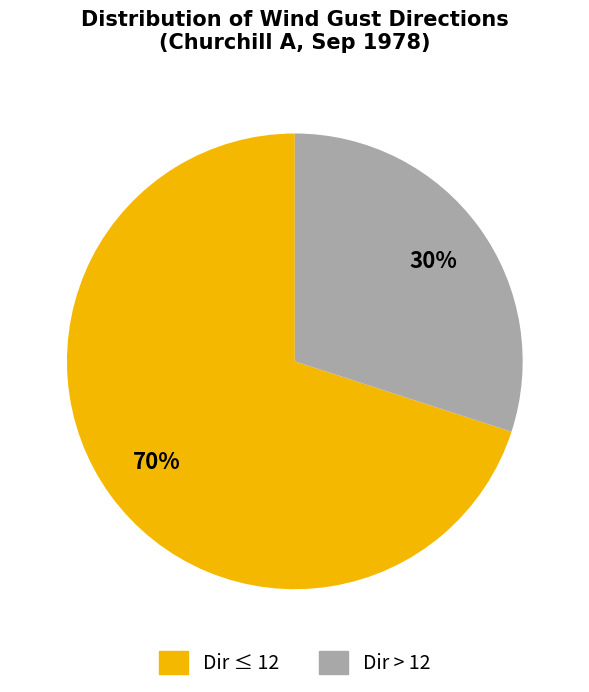

To the nearest percent, what is the difference between the largest and smallest slice percentages?

40%